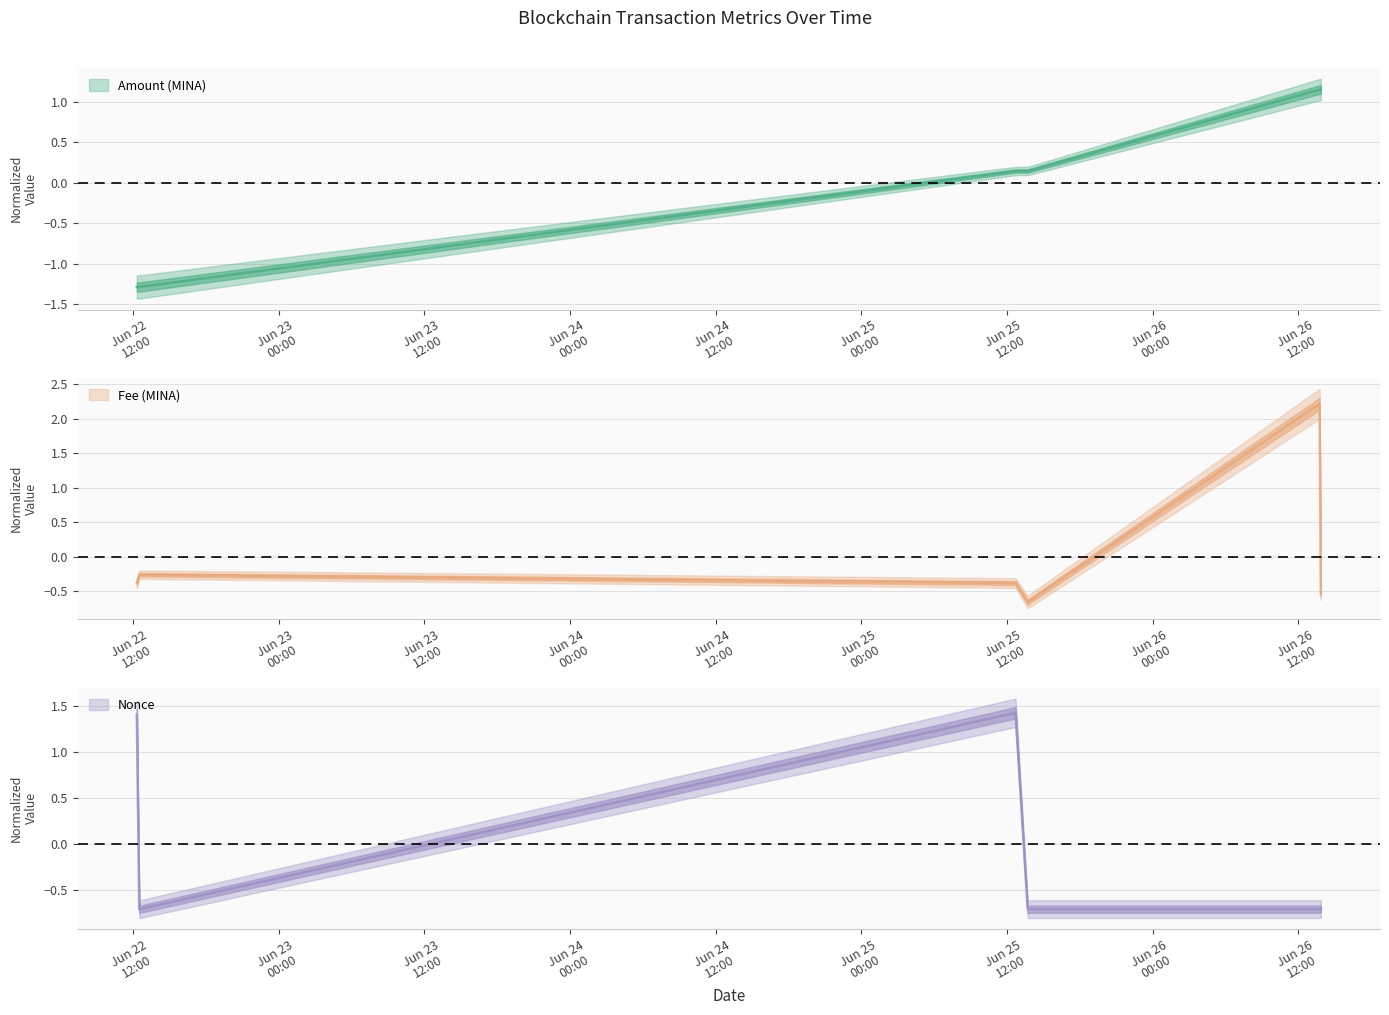

Between 2024-06-22 12:18:00 and 2024-06-22 12:30:00, which series saw the biggest shift?

Nonce